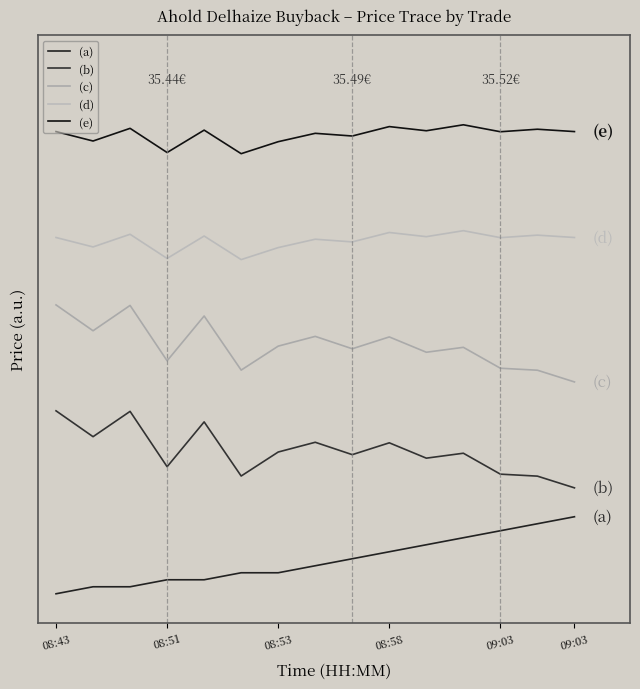

What are all the series names shown in the legend?

(a), (b), (c), (d), (e)